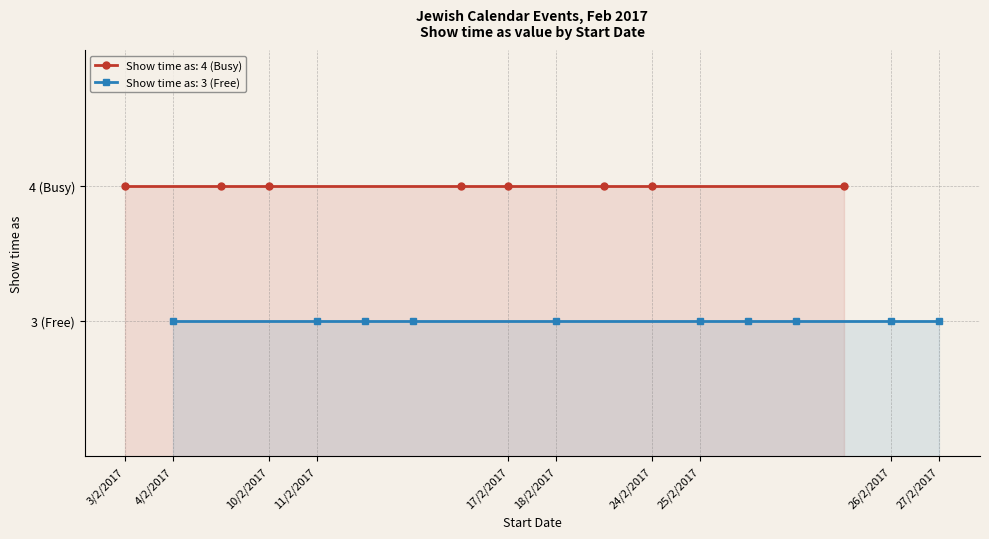

Which label corresponds to the largest value in the chart?

3/2/2017